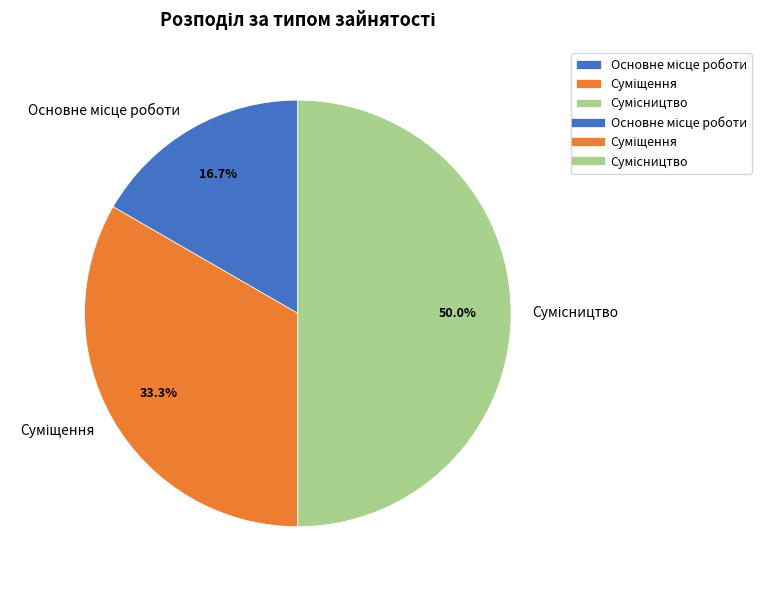

To the nearest percent, what is the difference between the largest and smallest slice percentages?

33%